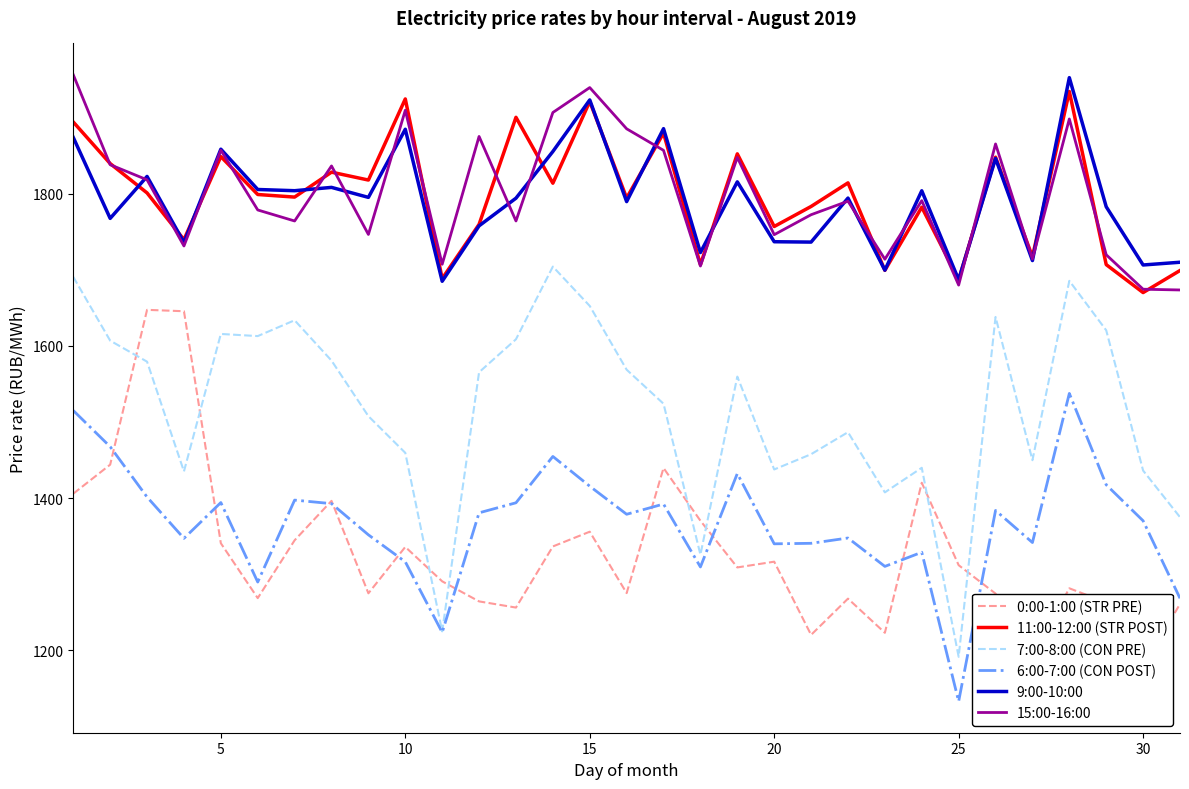

What is the average value of the 15:00-16:00 series?

1798.7